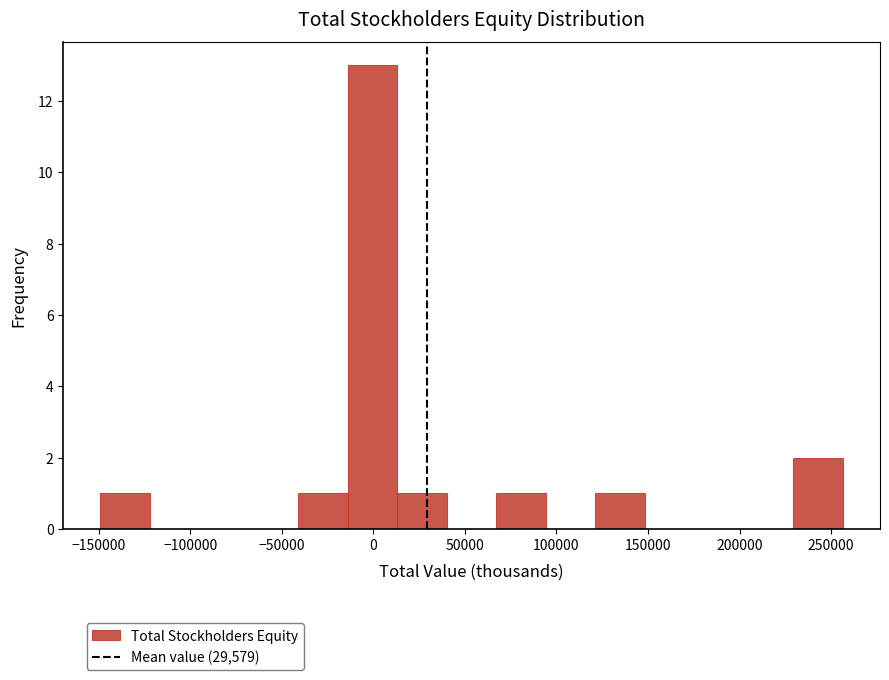

What is the height of the bar covering 230000 to 255000 on the x-axis? Neither the bar edges nor the heights are printed on the chart, so give them approximately, as read against the axes.

2